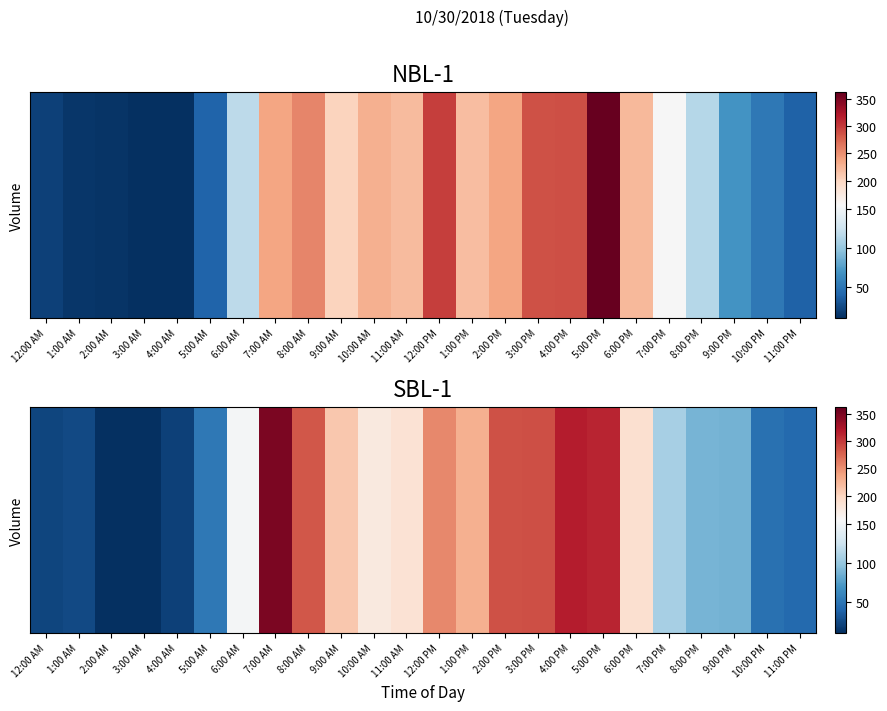

Rank the categories by value from highest to lowest.

7:00 AM, 4:00 PM, 5:00 PM, 3:00 PM, 2:00 PM, 8:00 AM, 12:00 PM, 1:00 PM, 9:00 AM, 6:00 PM, 11:00 AM, 10:00 AM, 6:00 AM, 7:00 PM, 8:00 PM, 9:00 PM, 5:00 AM, 10:00 PM, 11:00 PM, 1:00 AM, 12:00 AM, 4:00 AM, 2:00 AM, 3:00 AM